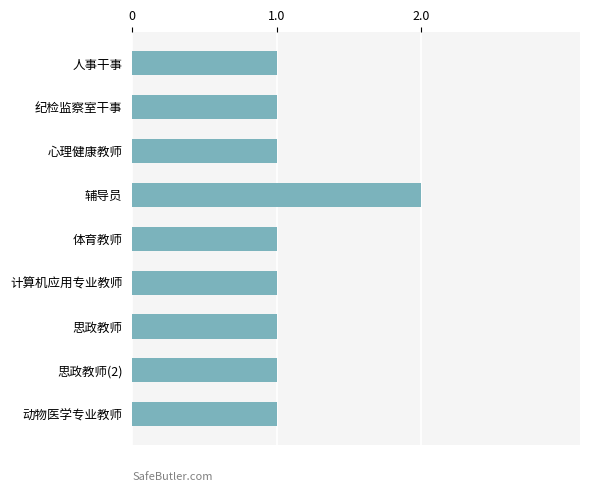

What is the minimum value shown in the chart?

1